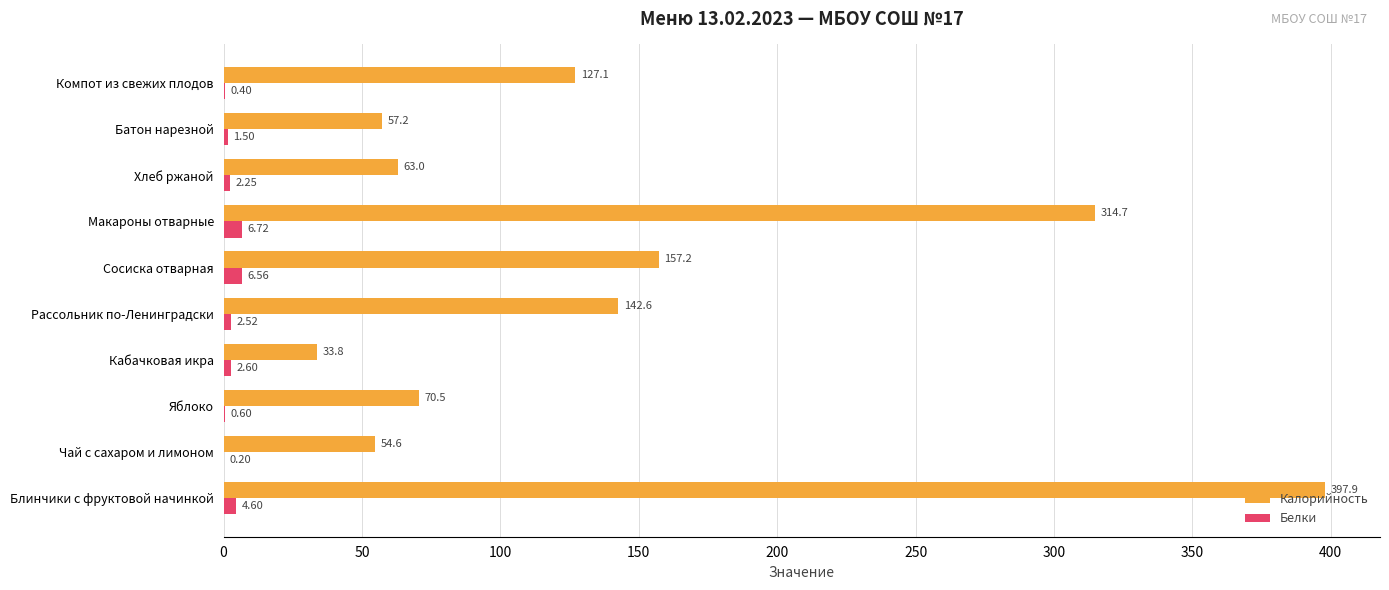

Which series has the largest total across all categories?

Калорийность